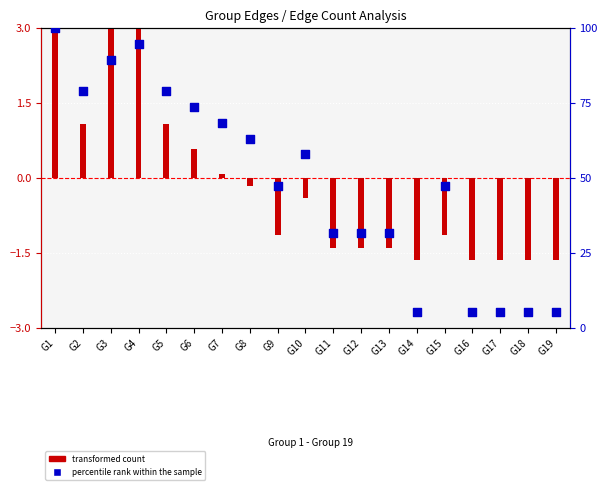

What is the ratio of the value at G18 to the value at G16?

1.0